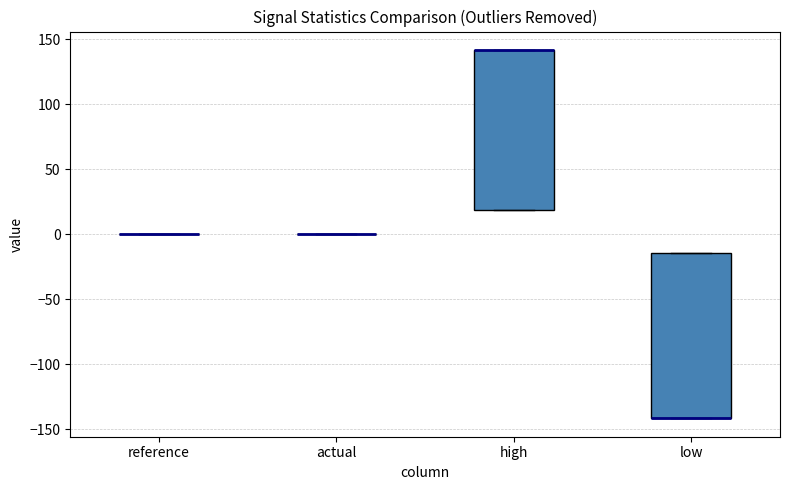

Reading left to right, transcribe this box plot: for each box, give where its median line is, the range the box spans, and where its two whiskers end, as read against the y-axis. The values are not printed on the chart, so give them approximately, as read against the axis.

reference: box collapsed to a line at 0, whiskers 0 to 0
actual: box collapsed to a line at 0, whiskers 0 to 0
high: median 140 (drawn on the box's upper edge), box 20 to 140, whiskers 20 to 140
low: median -140 (drawn on the box's lower edge), box -140 to -15, whiskers -140 to -15